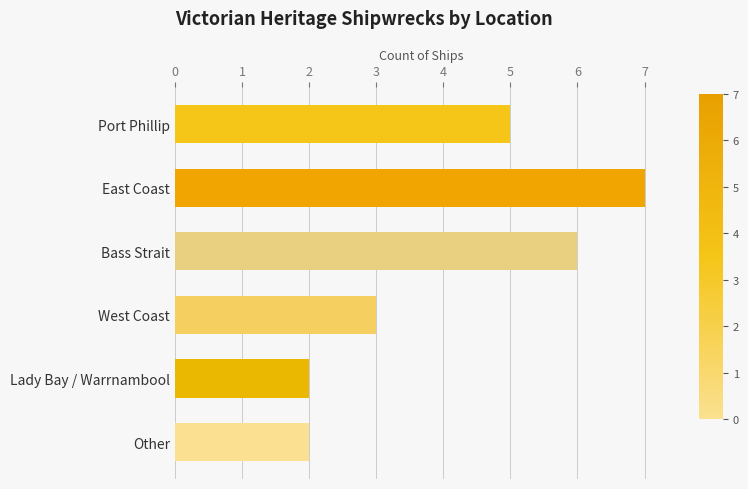

What is the difference between the second highest and second lowest values?

4